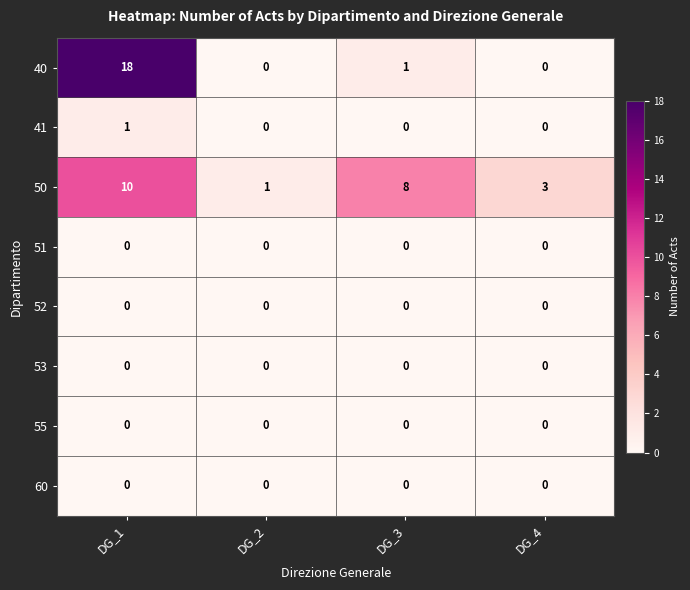

The value of 52 at DG_3 is 0. True or false?

True